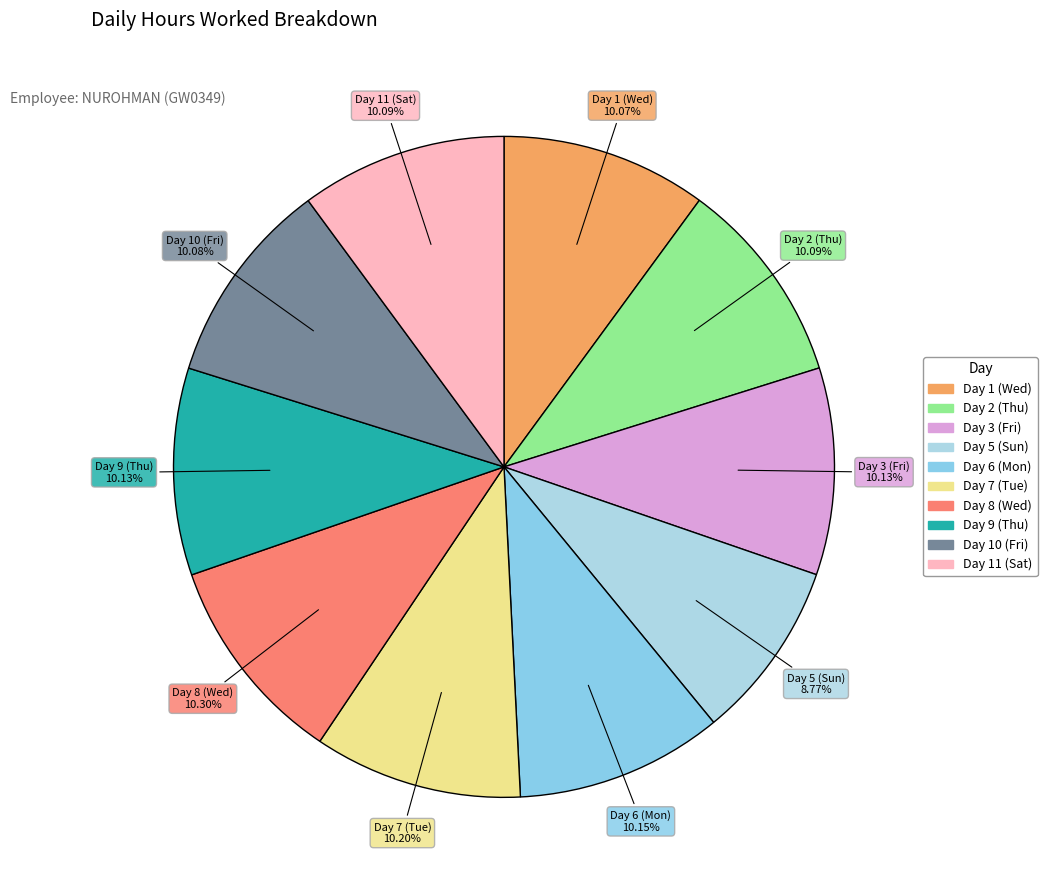

Is the sum of Day 7 (Tue) and Day 6 (Mon) greater than half?

No